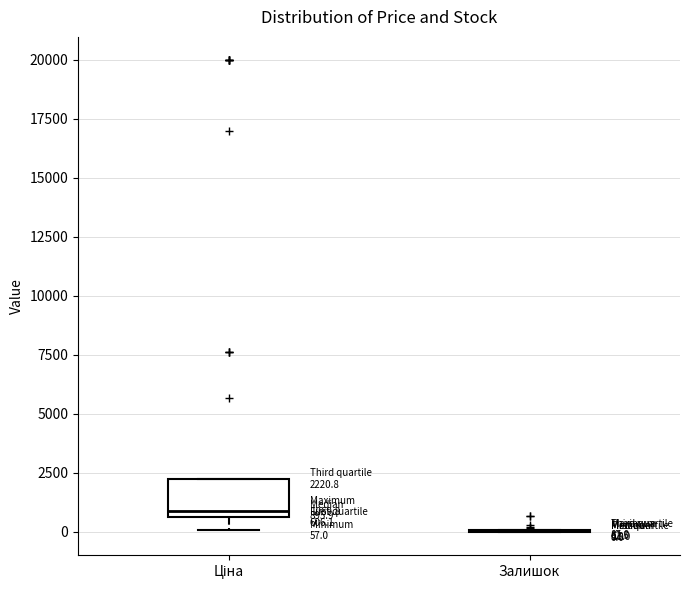

Comparing the boxes themselves (not the whiskers), which one is the tallest?

Ціна